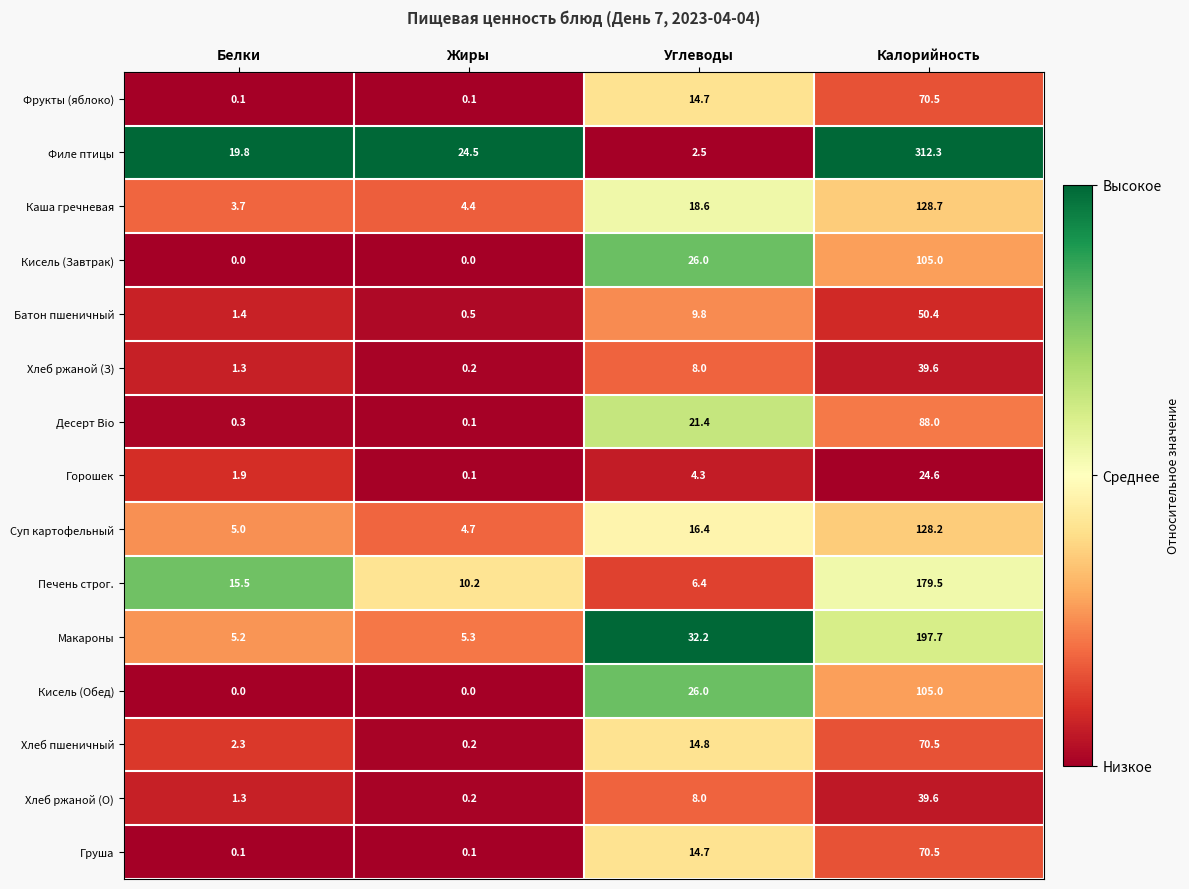

Which series has the widest spread of values?

Филе птицы